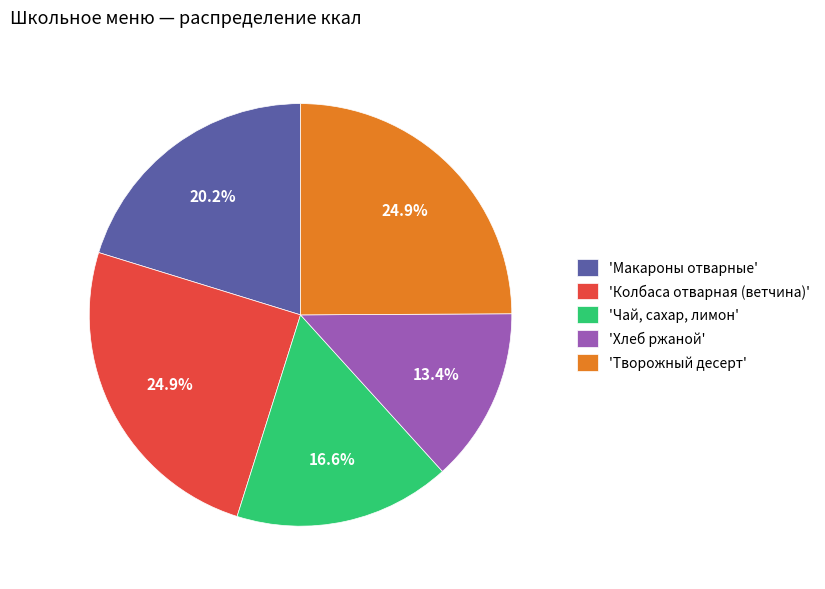

Which has a higher value, 'Хлеб ржаной' or 'Чай, сахар, лимон'?

'Чай, сахар, лимон'